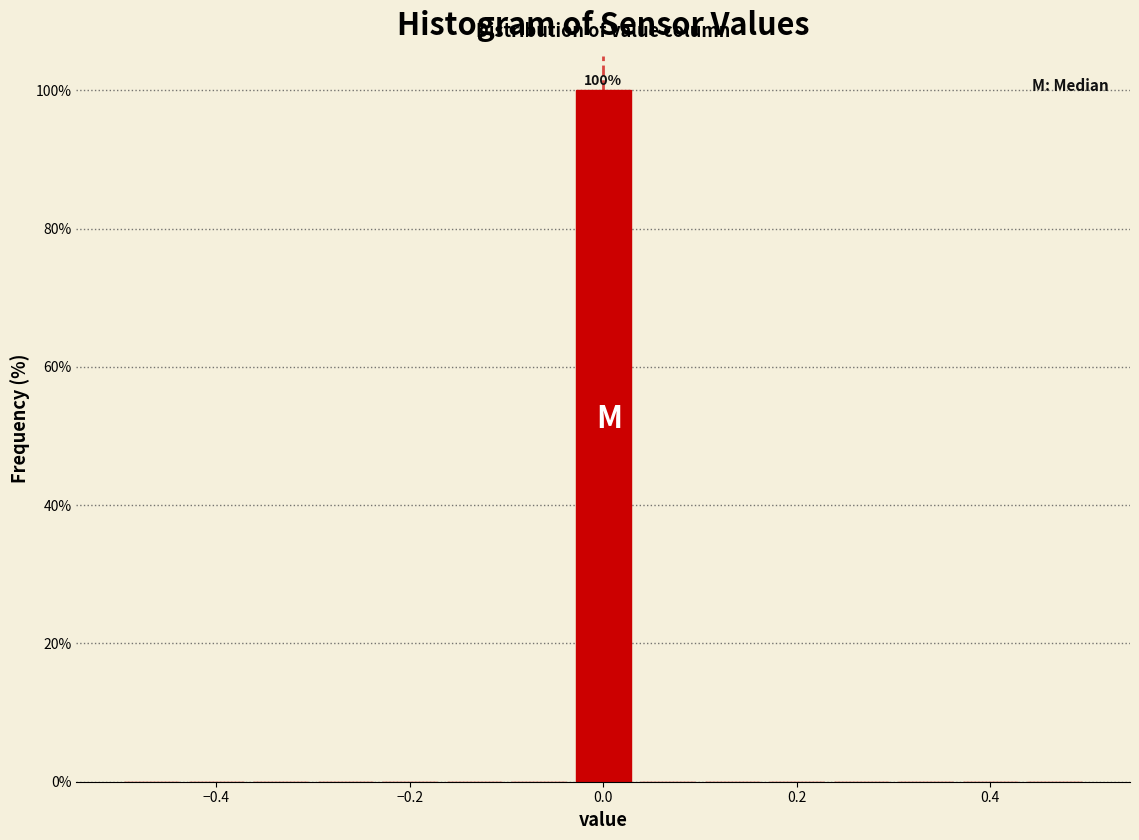

Around what value on the x-axis is the tallest bar? Give the approximate position of its centre, as read against the axis.

0.00